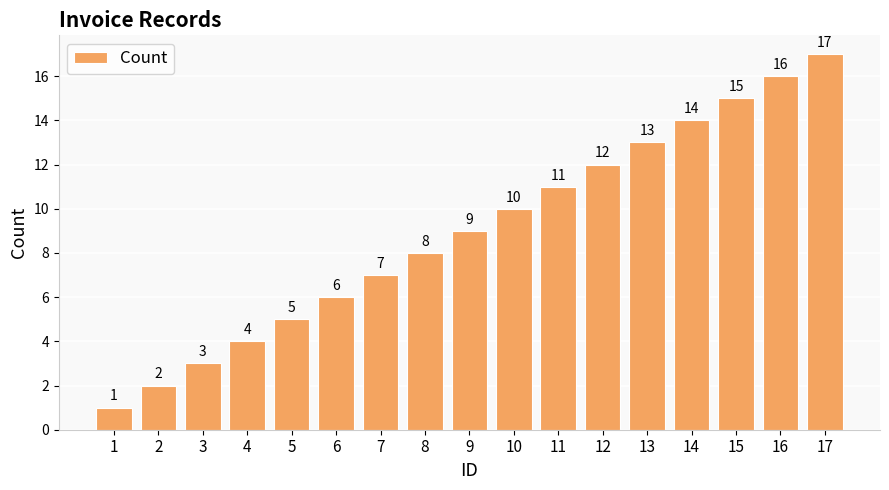

Between 7 and 17, which is larger?

17